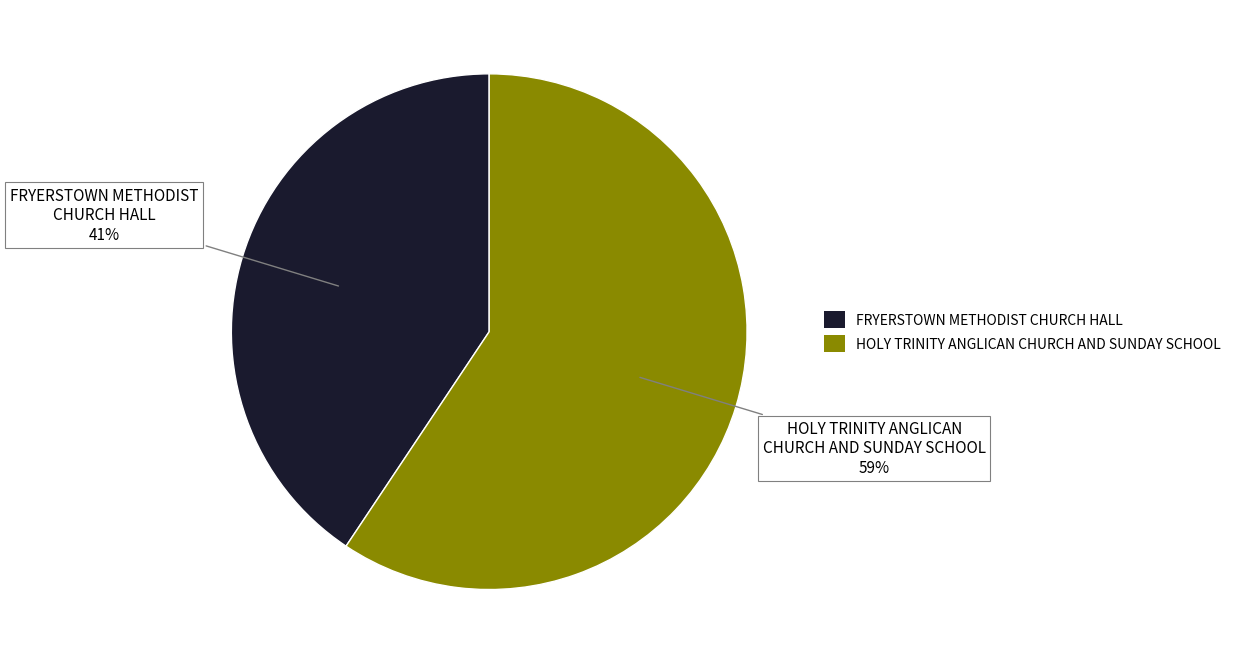

The FRYERSTOWN METHODIST CHURCH HALL slice represents 48% of the pie. True or false?

False